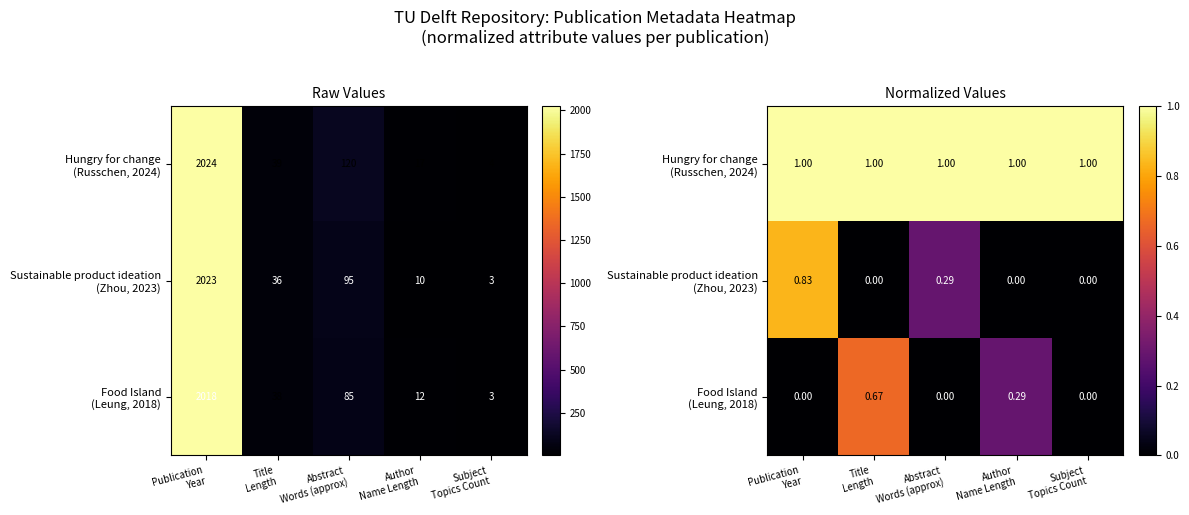

What is the total value across all series at Author
Name Length?

1.3